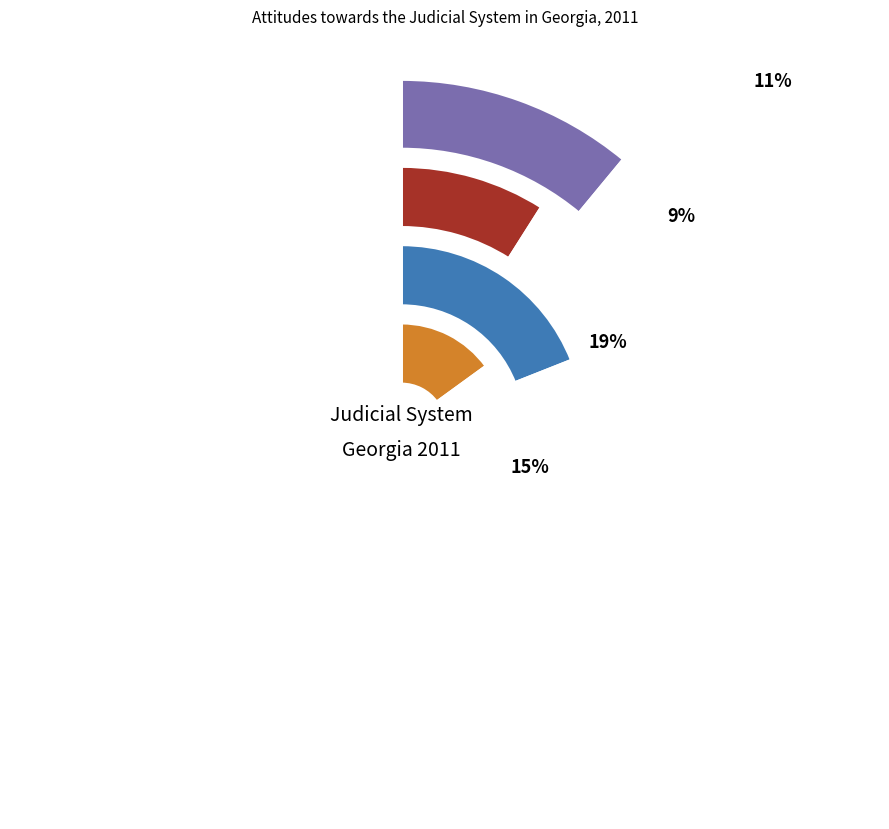

To the nearest percent, what portion does 3 represent?

19%